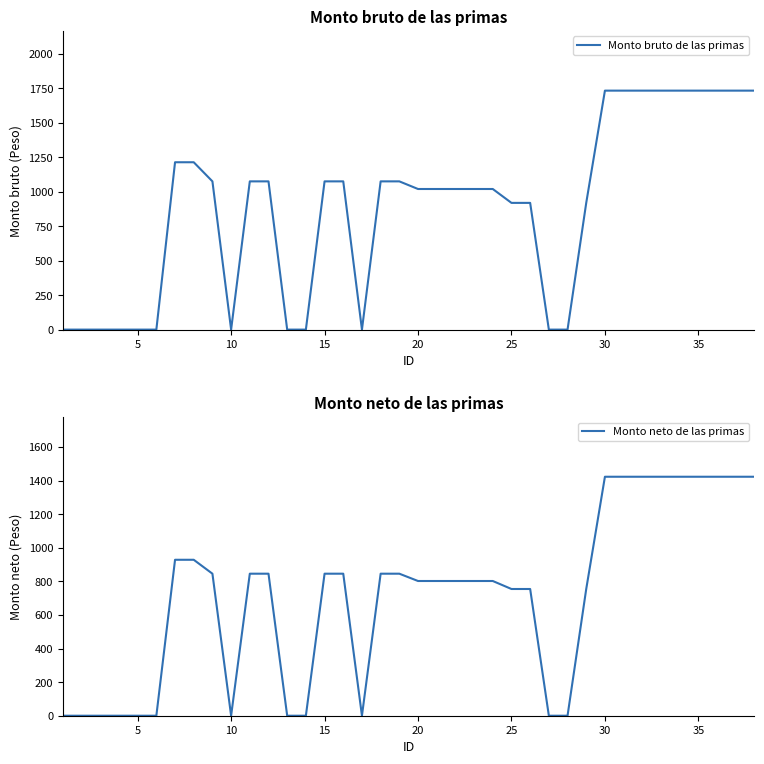

What are all the series names shown in the legend?

Monto bruto de las primas, Monto neto de las primas